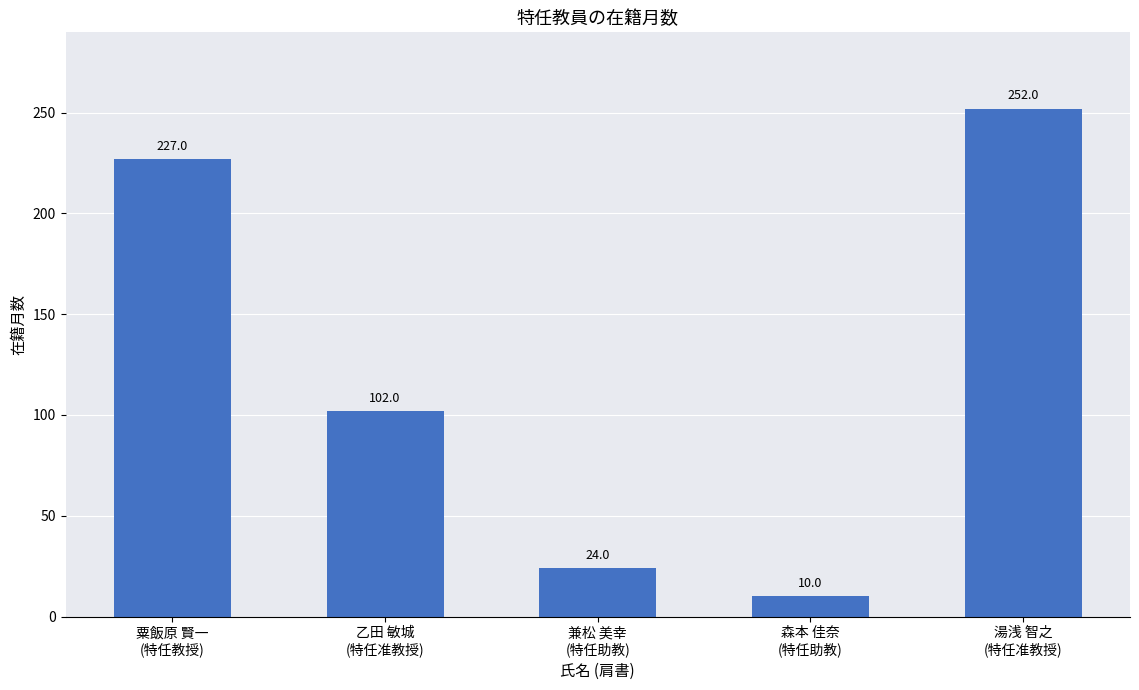

The value at 湯浅 智之
(特任准教授) is 252. True or false?

True